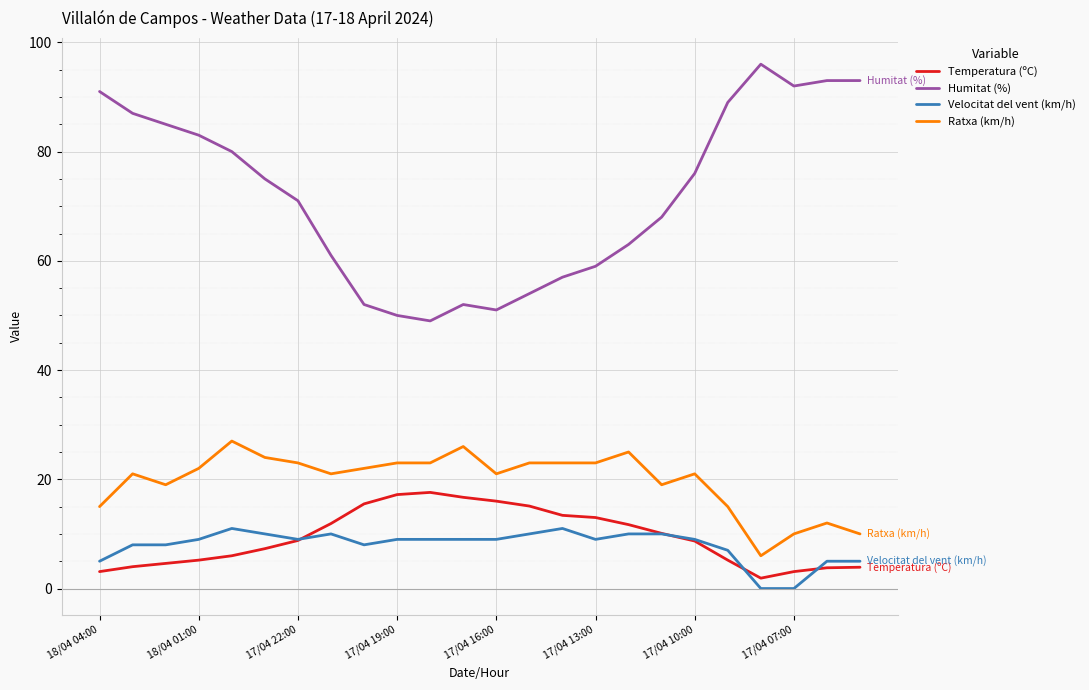

List the series in order of their peak value, lowest first.

Velocitat del vent (km/h), Temperatura (ºC), Ratxa (km/h), Humitat (%)